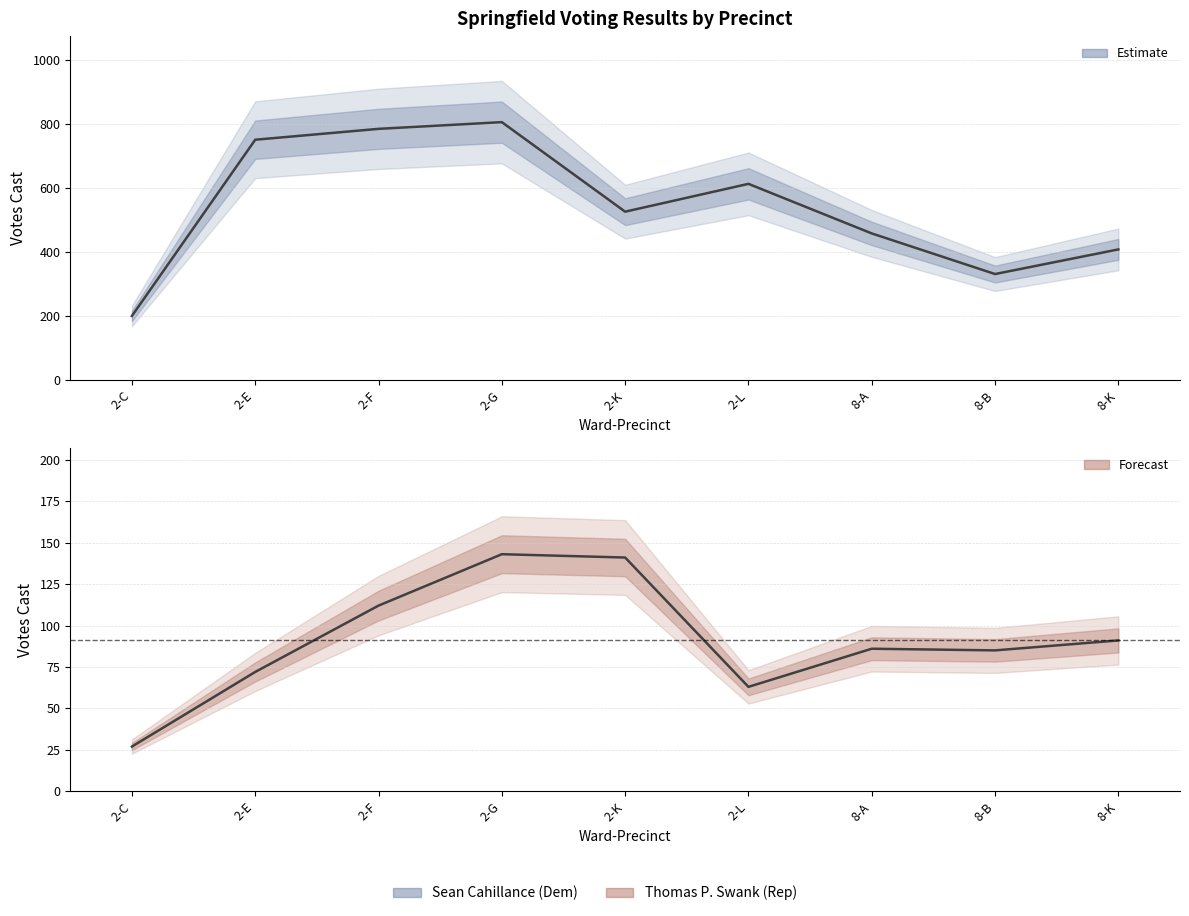

What is the approximate value of Thomas P. Swank at 2-C, to the nearest 10?

30